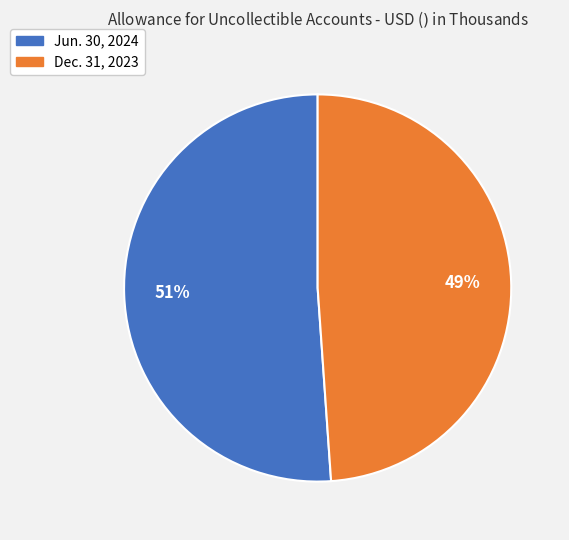

To the nearest percent, what portion does Dec. 31, 2023 represent?

49%